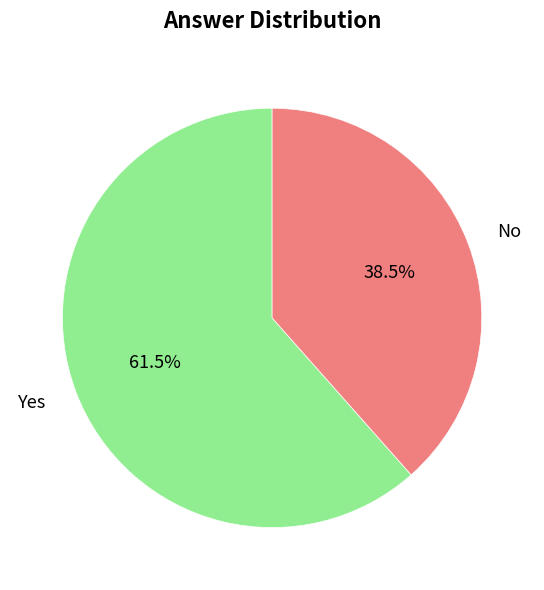

Rank the categories by value from highest to lowest.

Yes, No